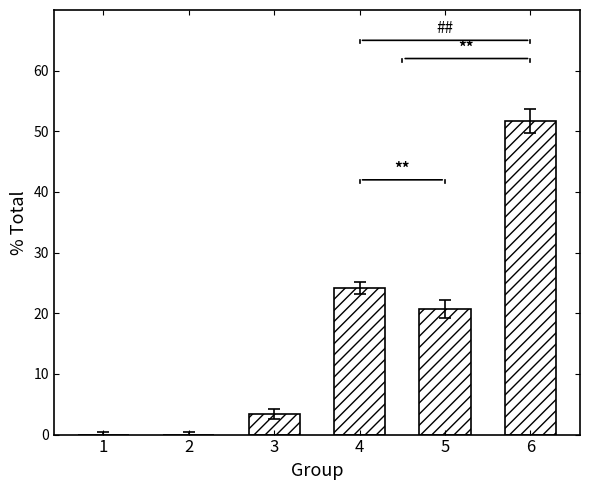

Where does the data first go above 20?

4